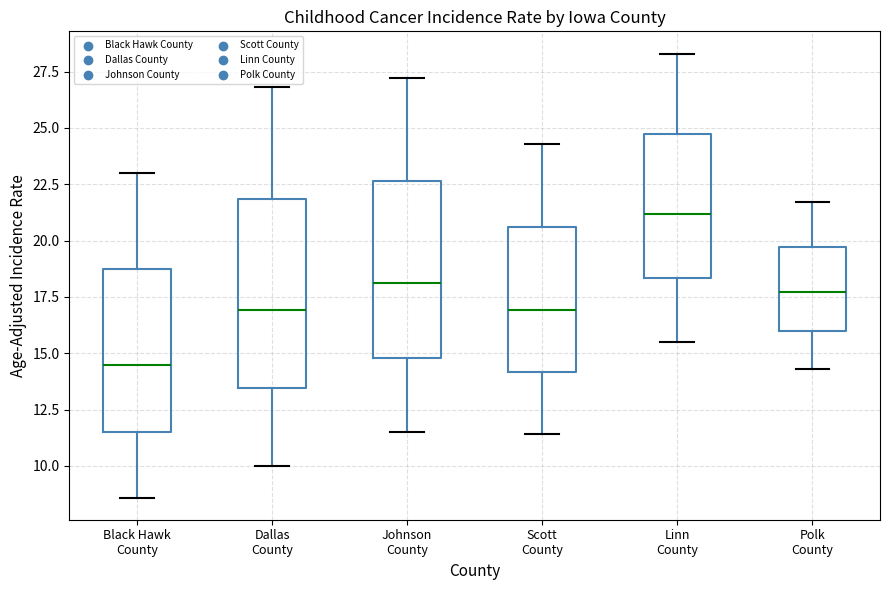

Reading left to right, transcribe this box plot: for each box, give where its median line is, the range the box spans, and where its two whiskers end, as read against the y-axis. The values are not printed on the chart, so give them approximately, as read against the axis.

Black Hawk County: median 14.5, box 11.5 to 19.0, whiskers 8.5 to 23.0
Dallas County: median 17.0, box 13.5 to 22.0, whiskers 10.0 to 27.0
Johnson County: median 18.0, box 15.0 to 22.5, whiskers 11.5 to 27.0
Scott County: median 17.0, box 14.0 to 20.5, whiskers 11.5 to 24.5
Linn County: median 21.0, box 18.5 to 25.0, whiskers 15.5 to 28.5
Polk County: median 17.5, box 16.0 to 19.5, whiskers 14.5 to 21.5